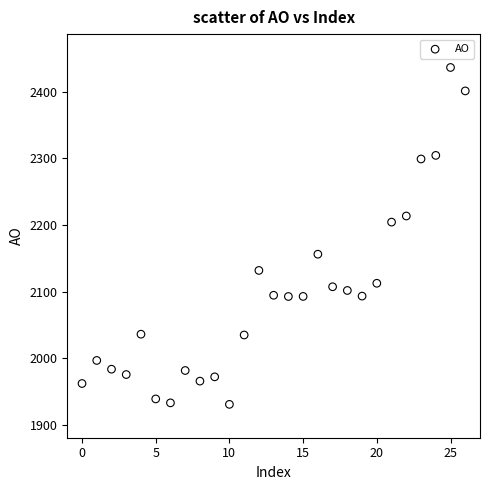

What is the range of Y values (max minus min)?

504.9